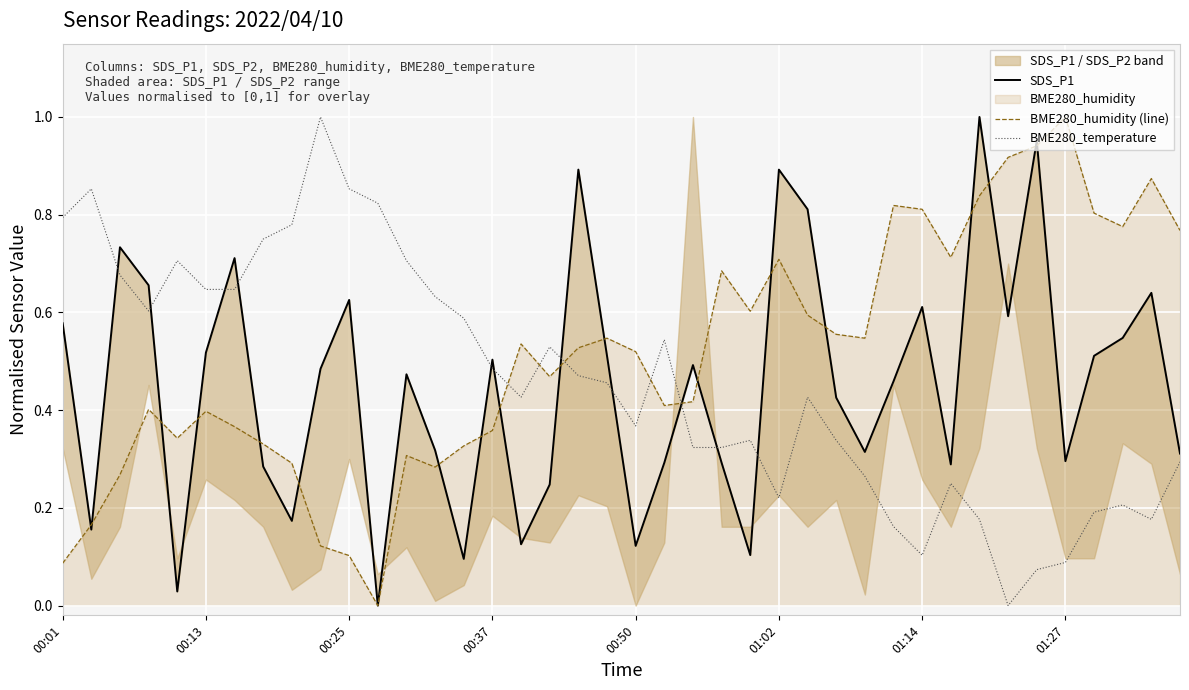

True or false: BME280_temperature has a value of 0.8 at 00:01.

True